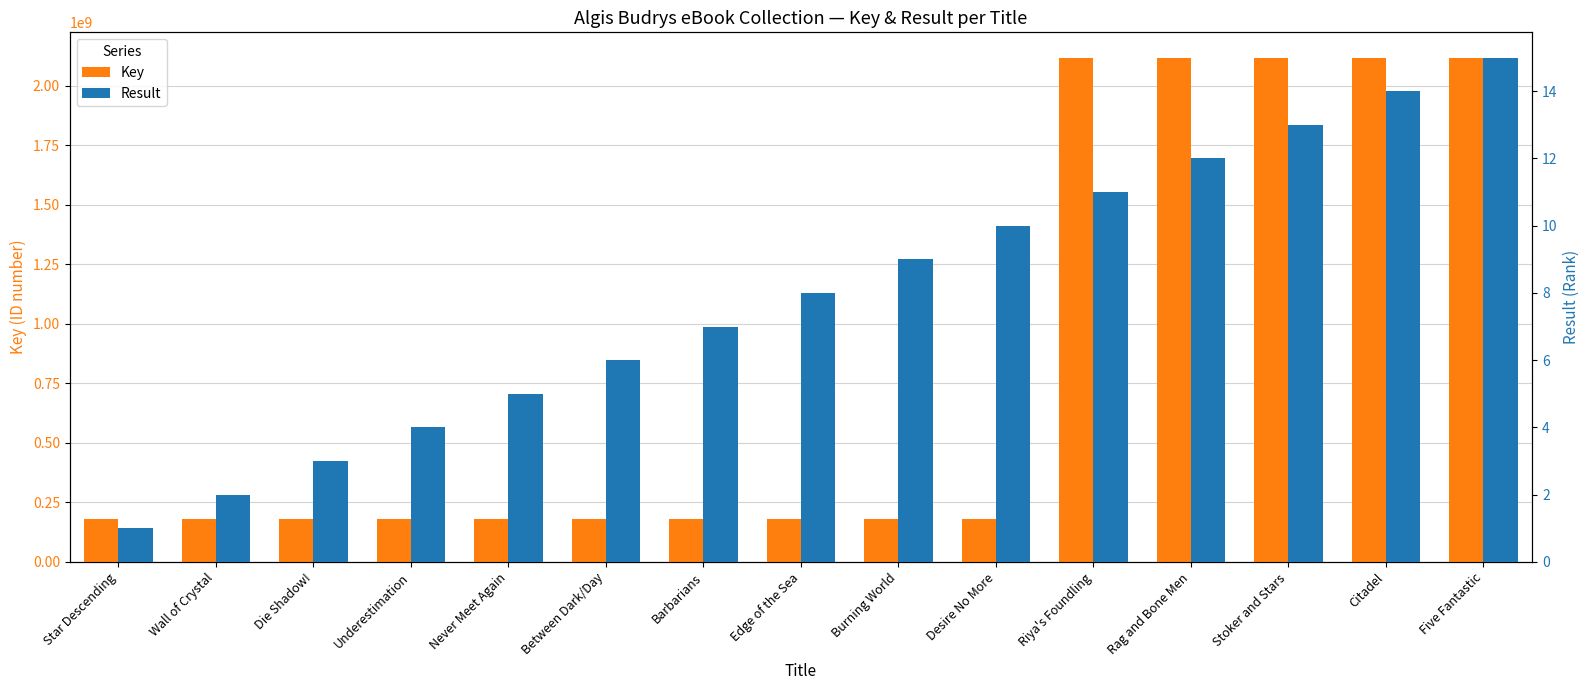

Count the number of categories in the chart.

15